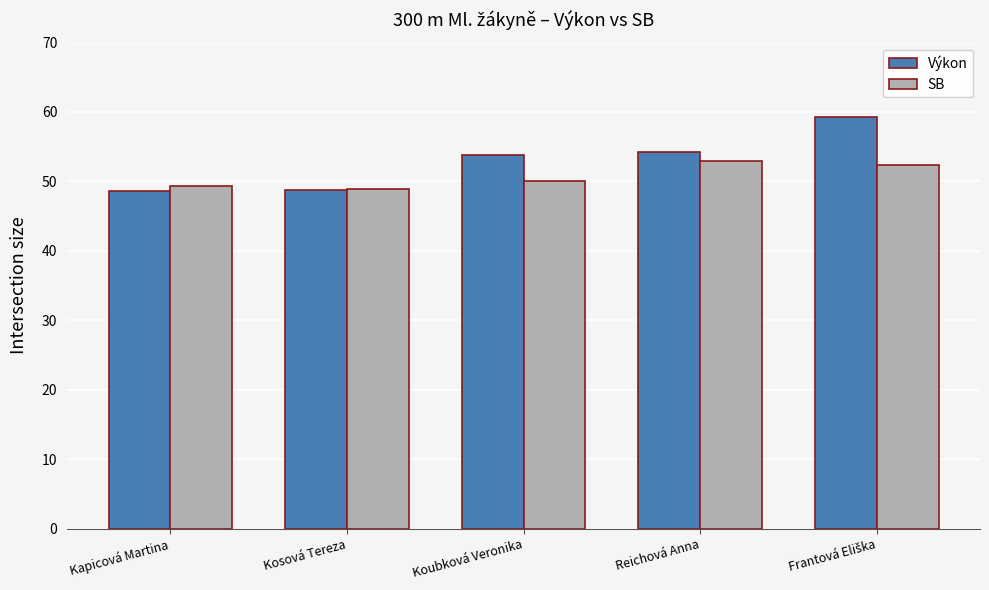

List the series in order of their overall mean, highest first.

Výkon, SB